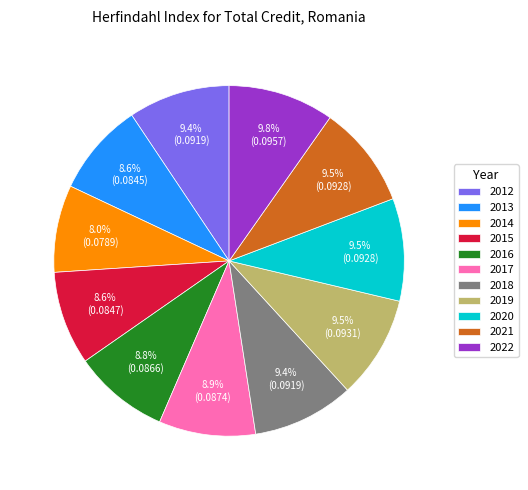

To the nearest percent, what is the combined percentage of 2019 and 2018?

19%